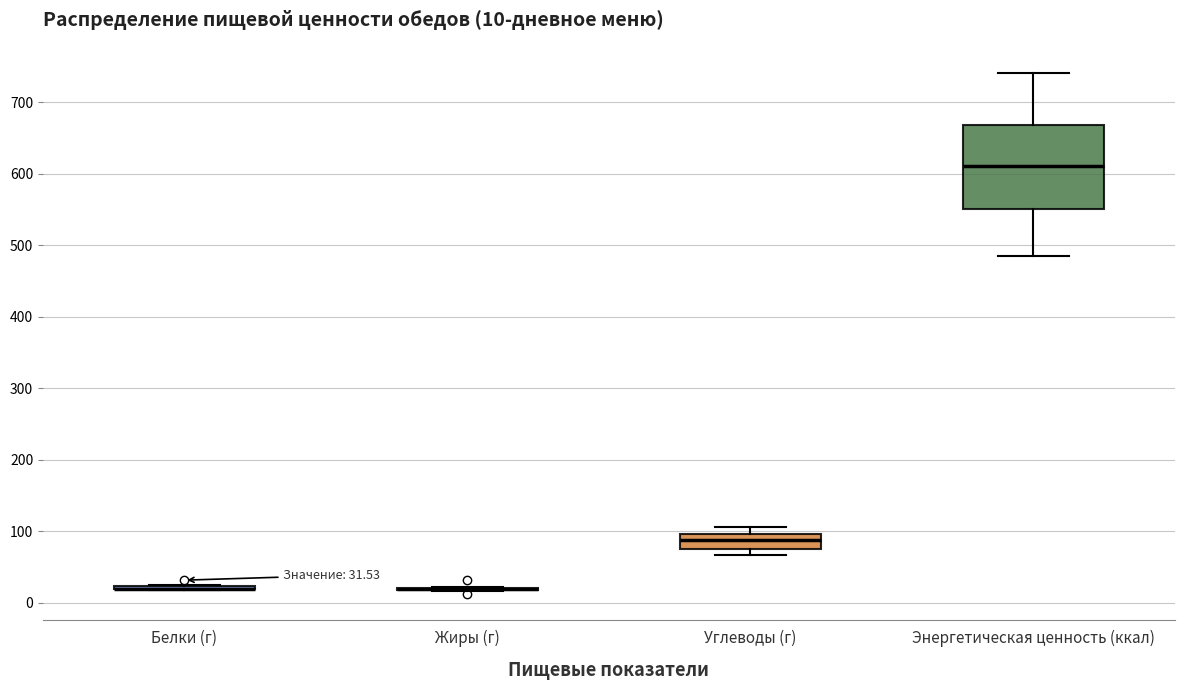

Comparing the boxes themselves (not the whiskers), which one is the tallest?

Энергетическая ценность (ккал)